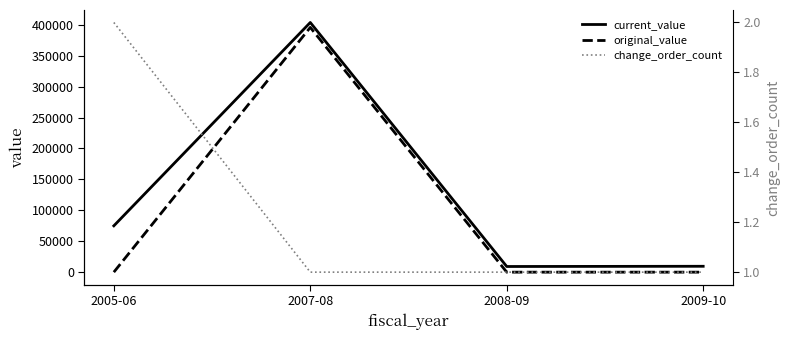

What is the sum of the original_value values at 2007-08 and 2009-10?

395740.0